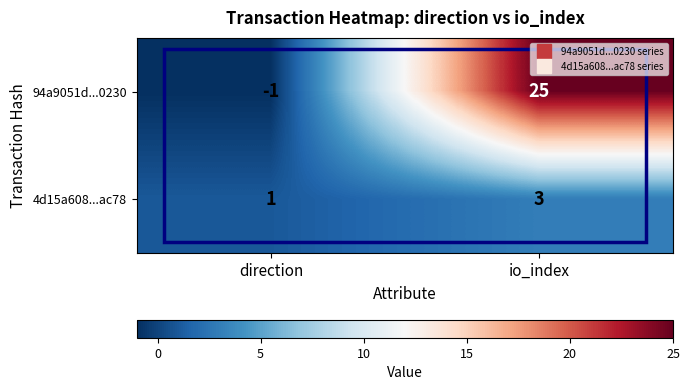

What is the sum of the 94a9051d...0230 values at direction and io_index?

24